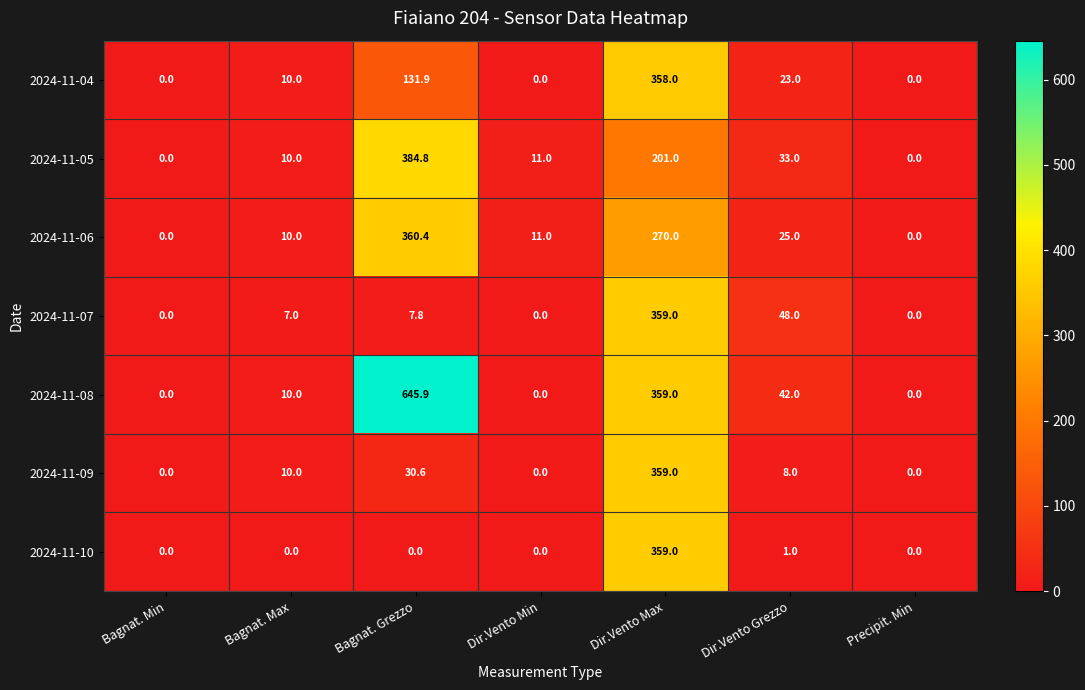

Where does the 2024-11-06 series first go above 11?

Bagnat. Grezzo